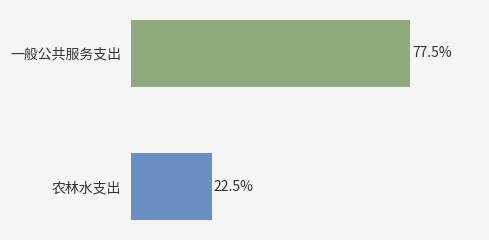

Does the chart contain any negative values?

No